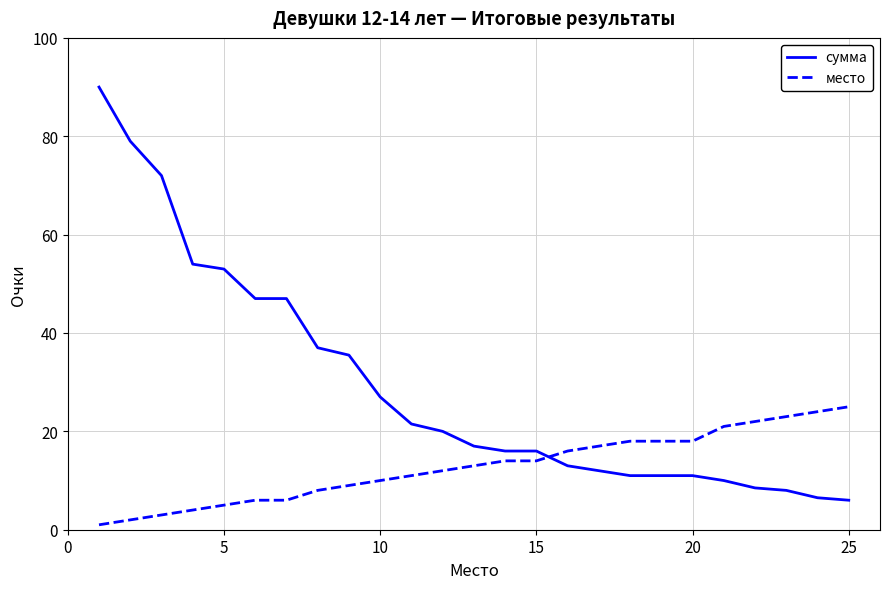

Rank the series by their maximum value, from highest to lowest.

сумма, место